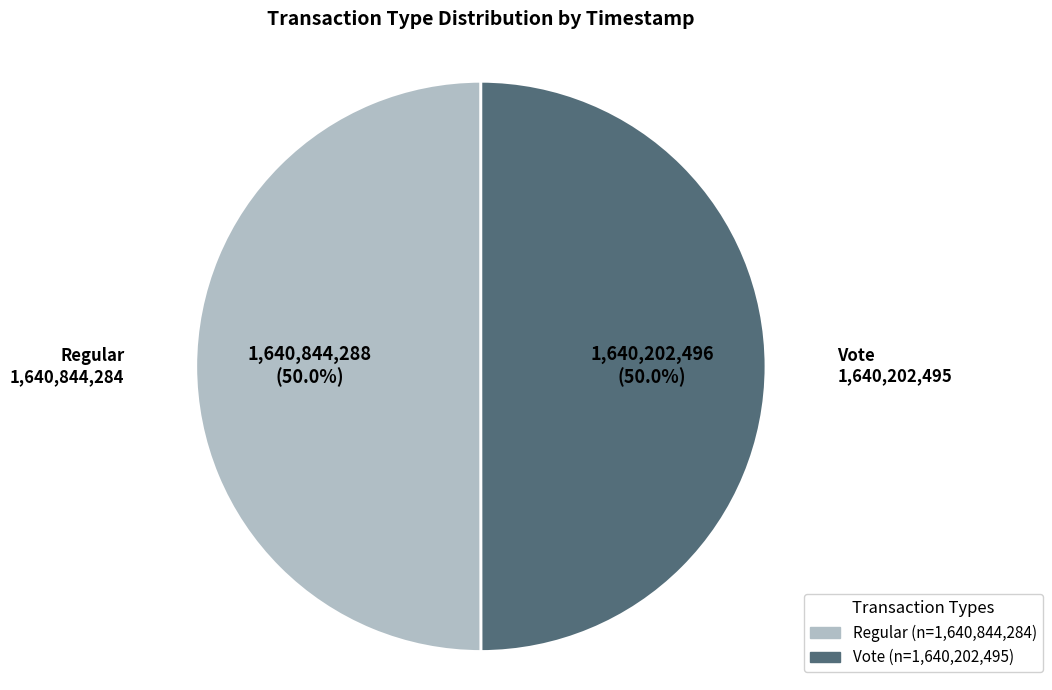

What is the ratio of the value at Vote to the value at Regular?

1.0